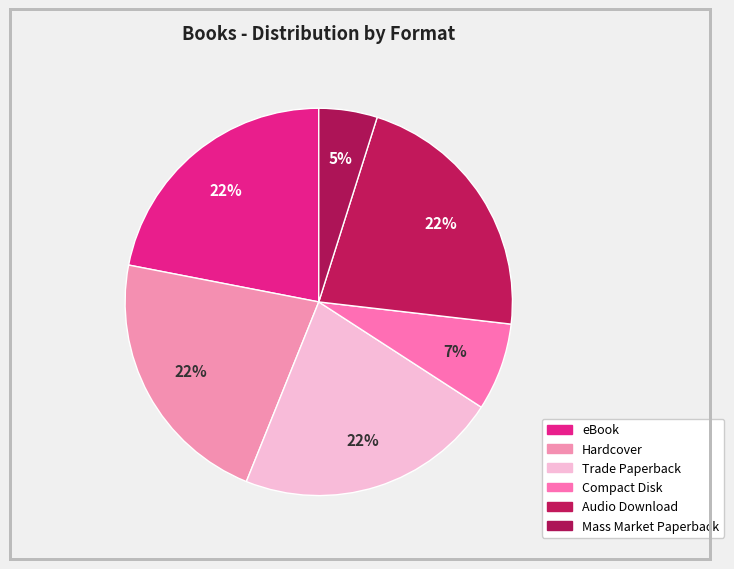

To the nearest percent, what percentage of the pie is eBook?

22%